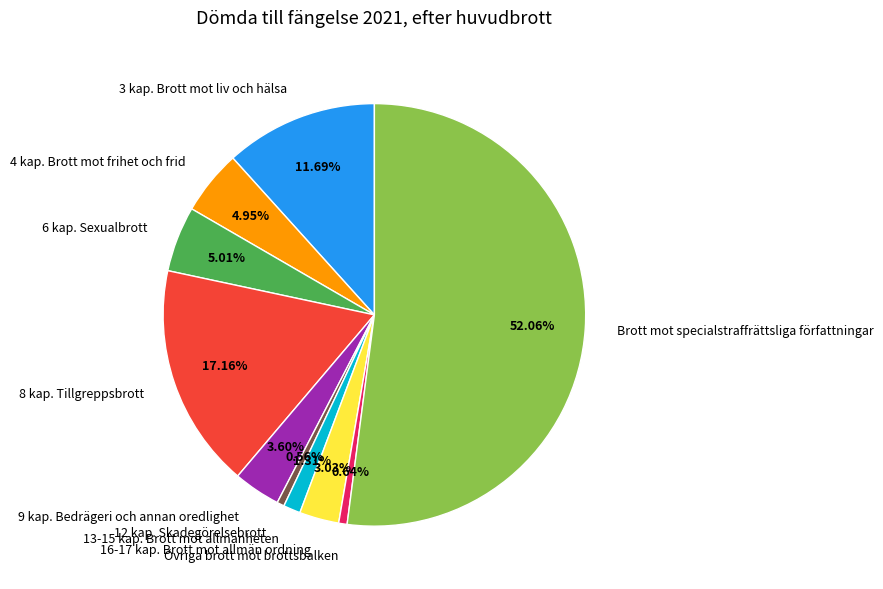

Which category has the biggest portion of the pie?

Brott mot specialstraffrättsliga författningar